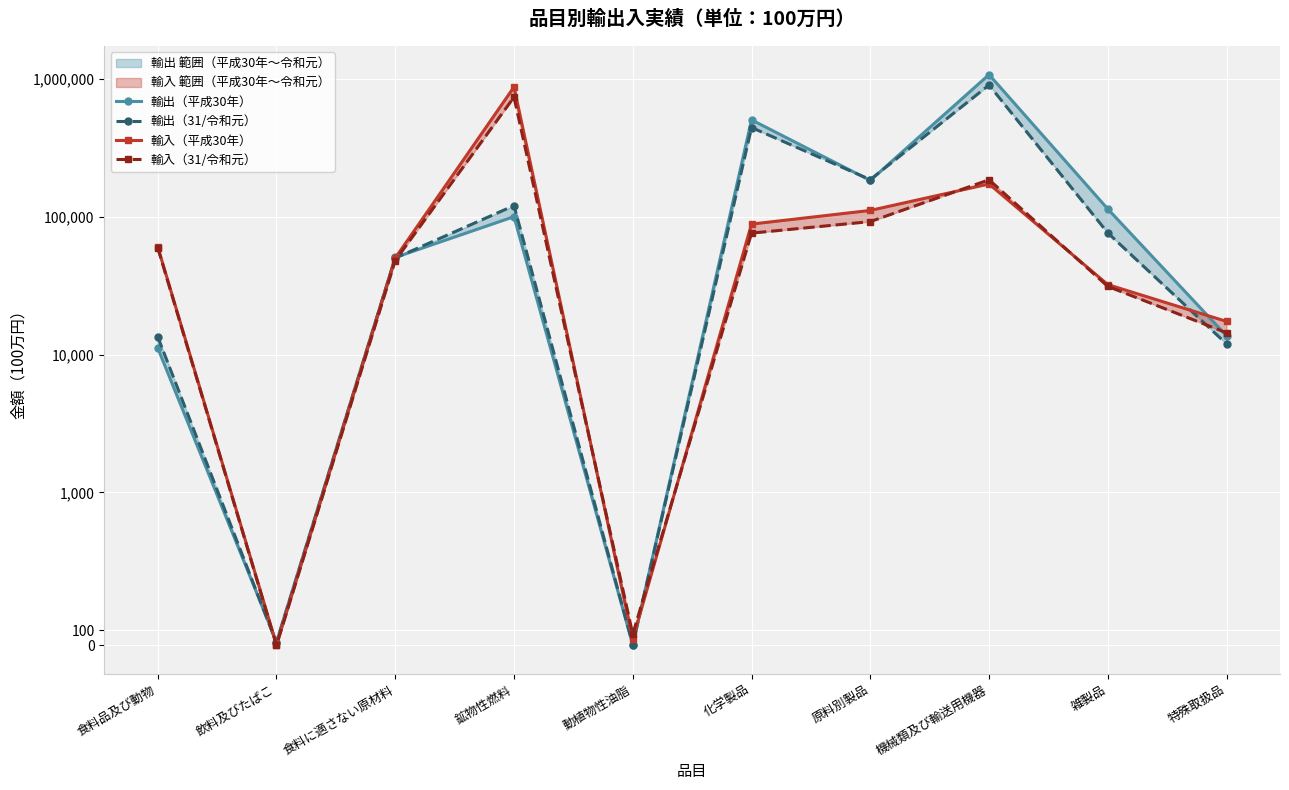

What position from the left is 雑製品?

9